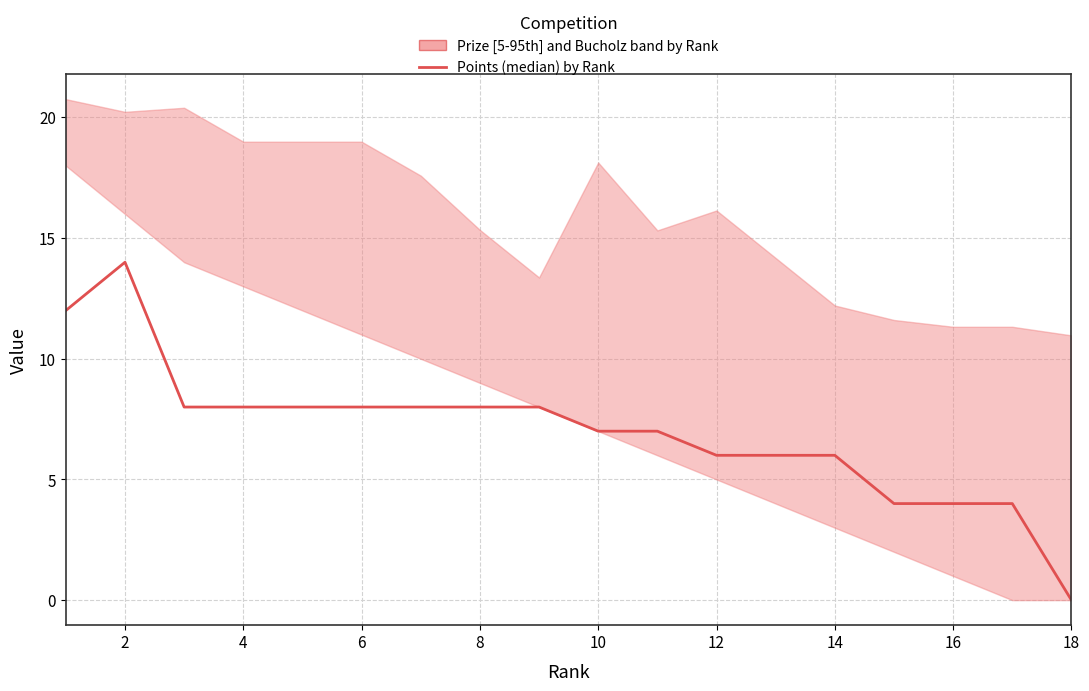

The value at 4 is 3. True or false?

False